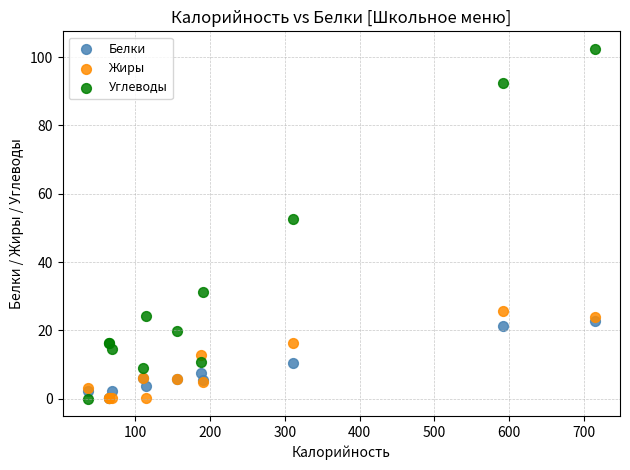

Which series has the widest spread of Y values?

Углеводы